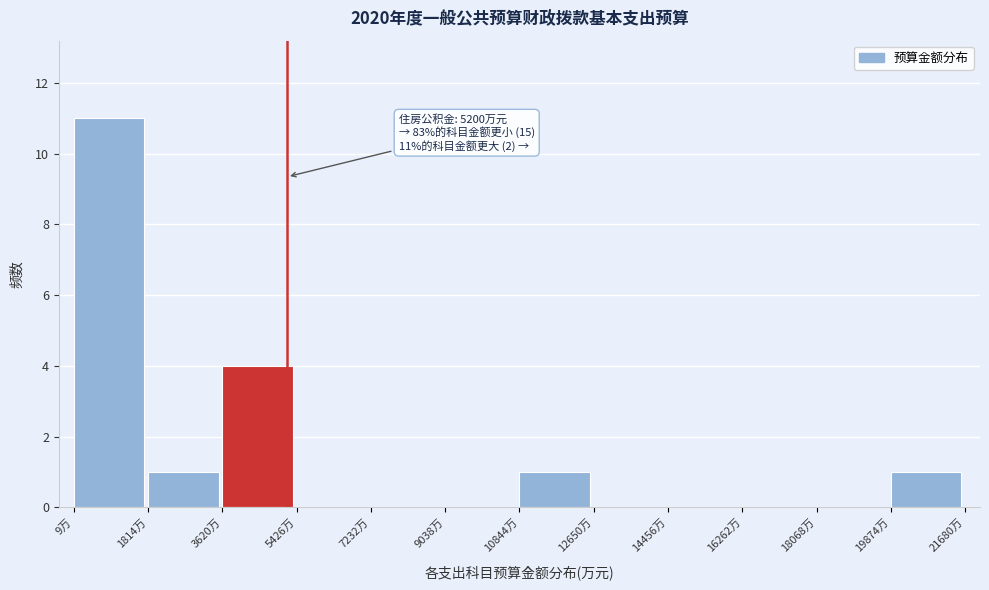

Which range on the x-axis has the tallest bar?

0 to 1800